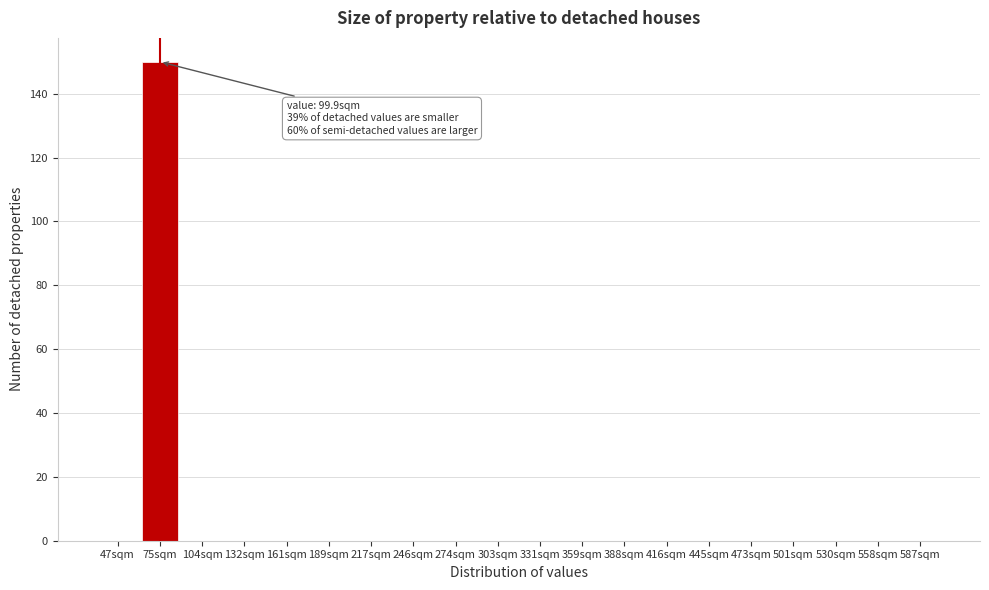

Reading right to left, transcribe all the data shown in this chart.

587sqm=0	558sqm=0	530sqm=0	501sqm=0	473sqm=0	445sqm=0	416sqm=0	388sqm=0	359sqm=0	331sqm=0	303sqm=0	274sqm=0	246sqm=0	217sqm=0	189sqm=0	161sqm=0	132sqm=0	104sqm=0	75sqm=150	47sqm=0